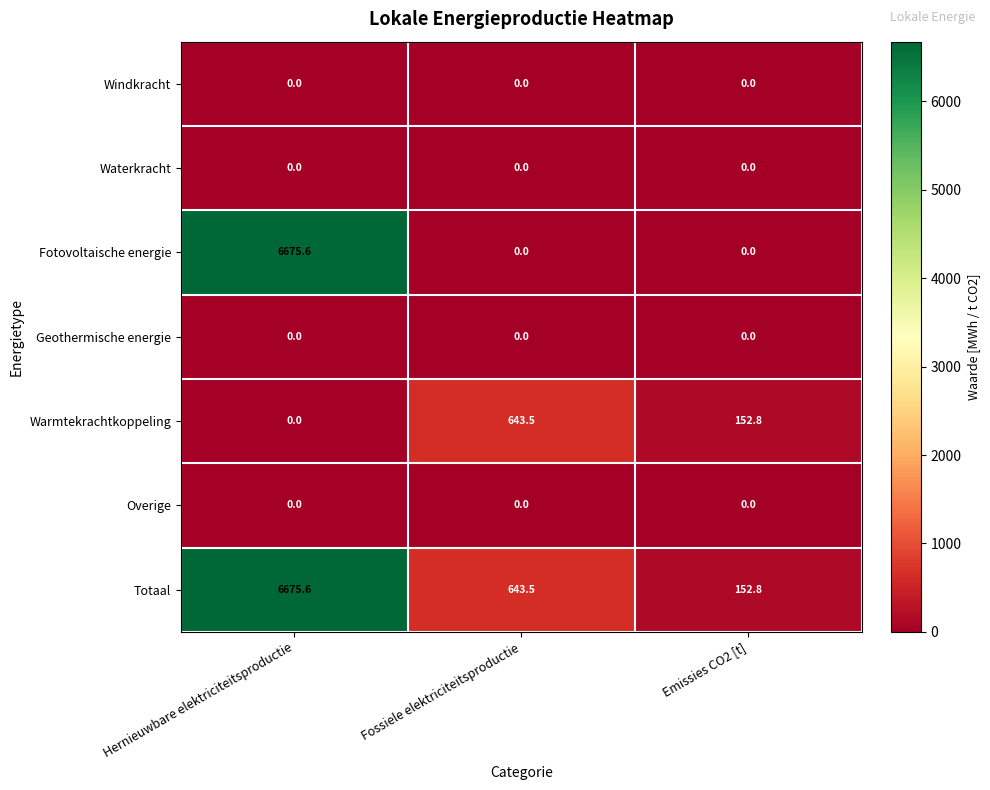

At how many categories does at least one series exceed 3341?

1